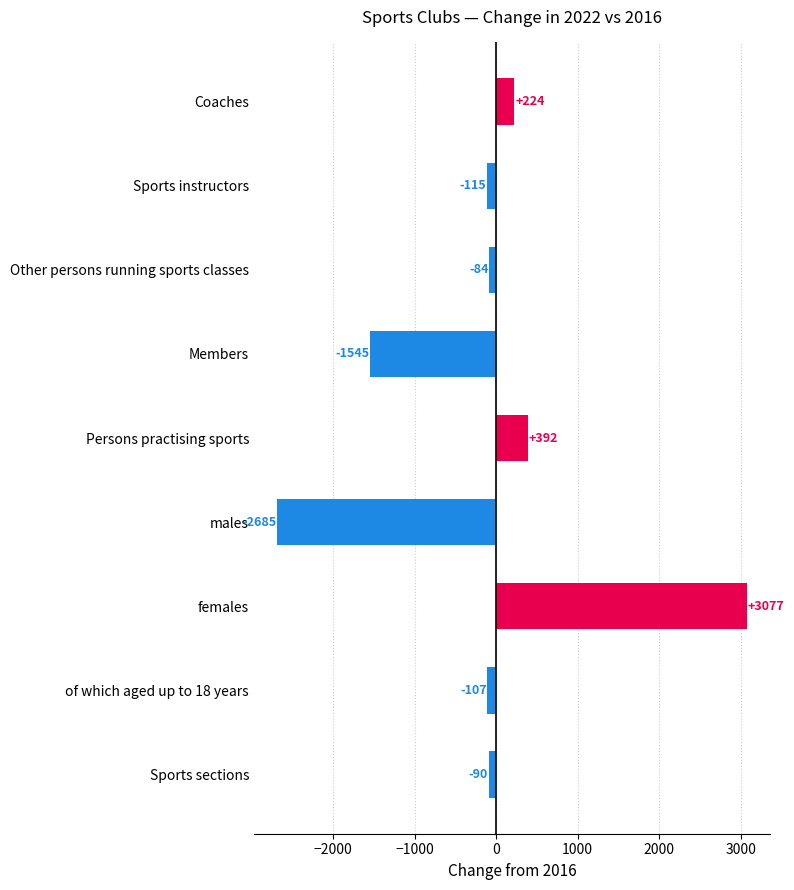

How many negative values are there?

6